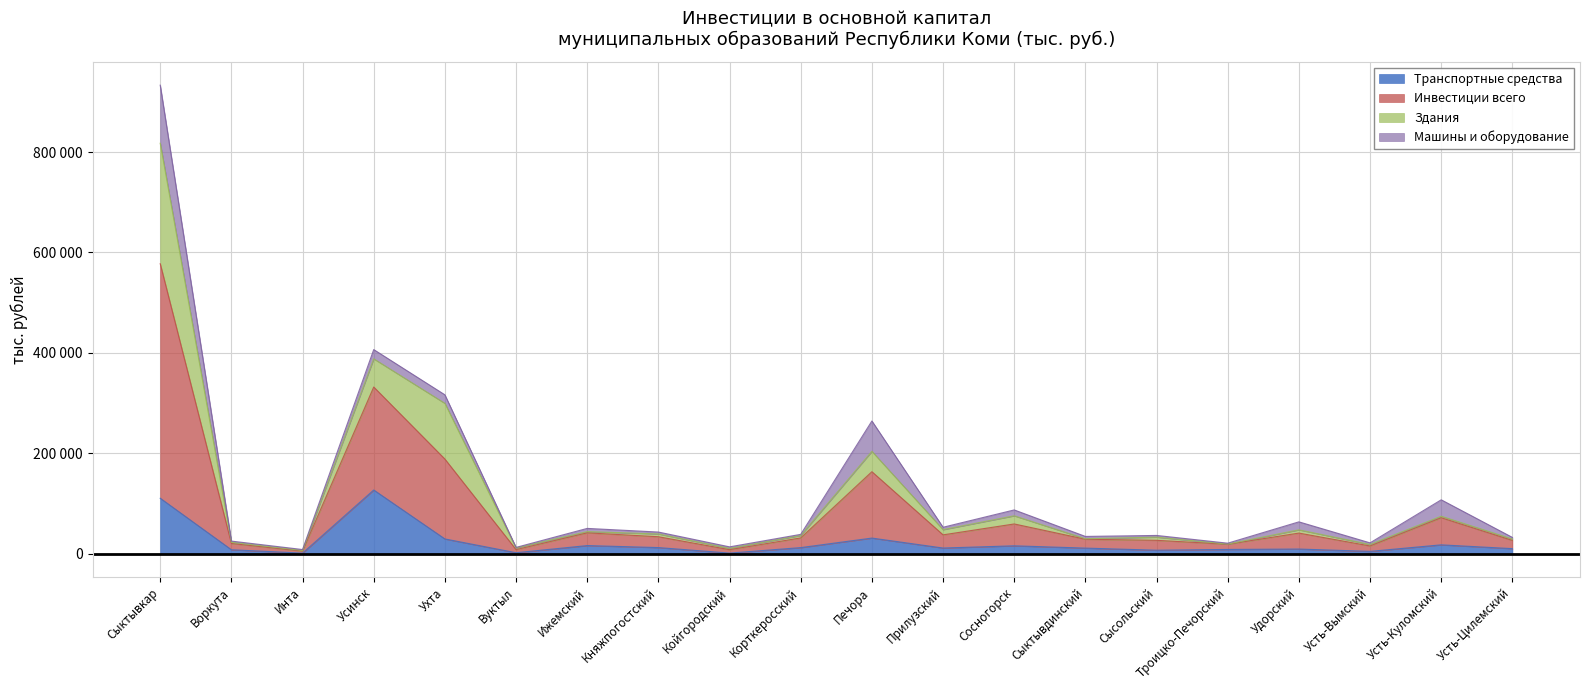

True or false: Инвестиции всего and Транспортные средства cross at least once.

False